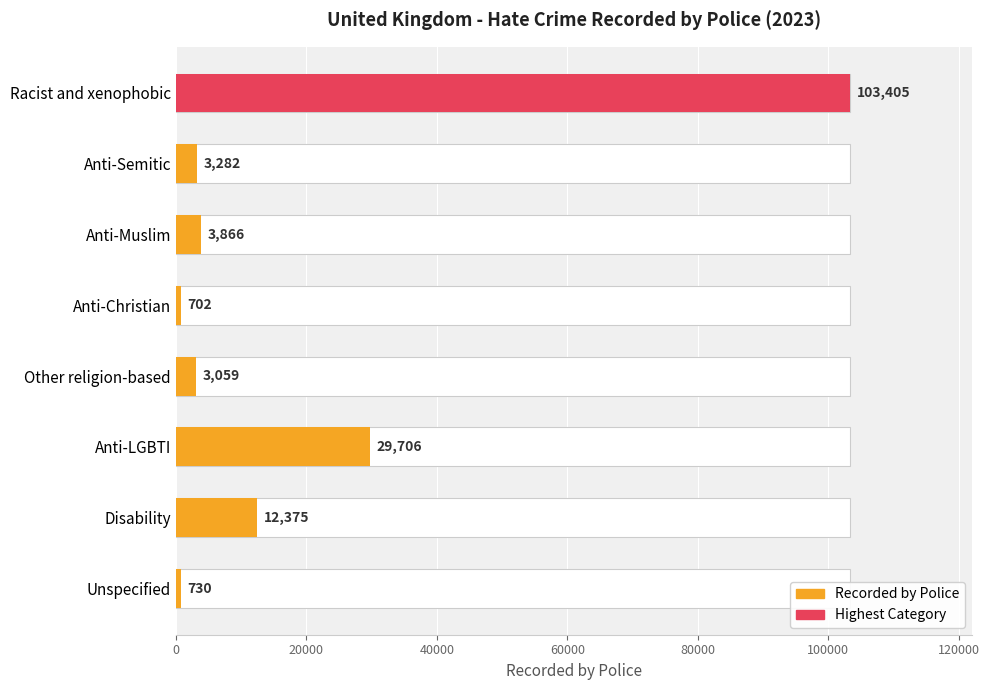

What is the maximum value shown in the chart?

103405